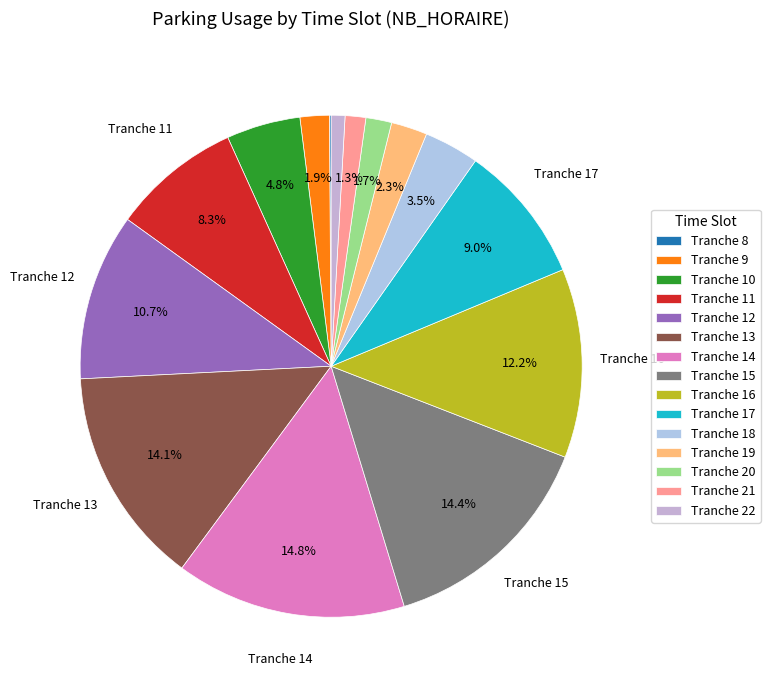

What is the change in value from Tranche 15 to Tranche 16?

-20